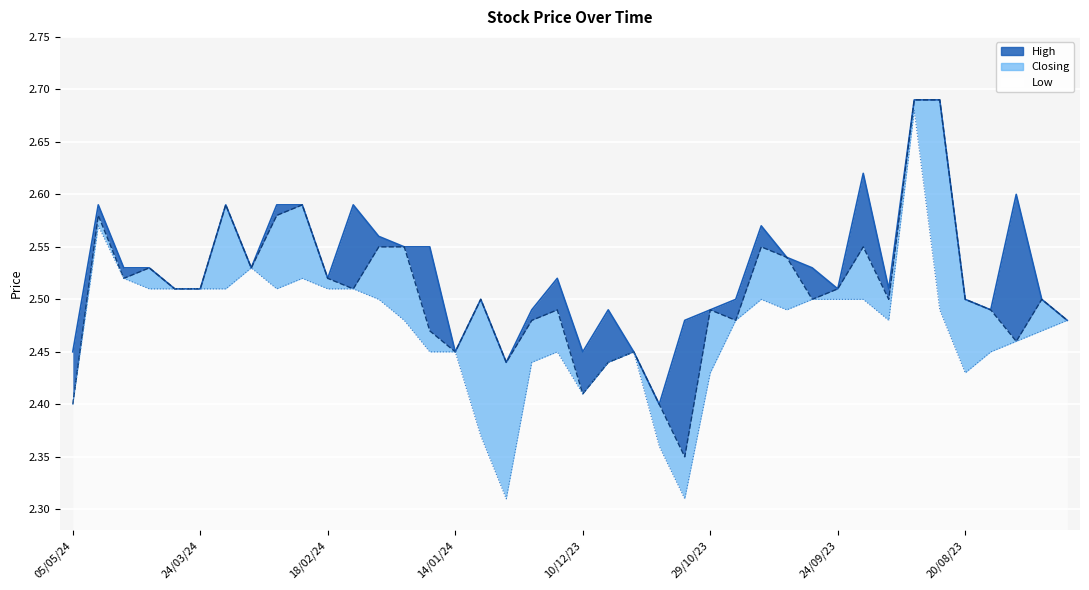

Which series has the widest spread of values?

Low